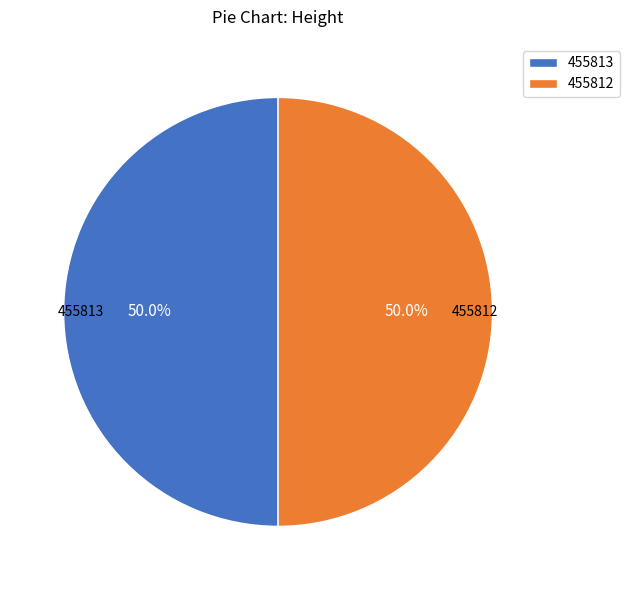

Combined, do 455813 and 455812 account for over 50%?

Yes